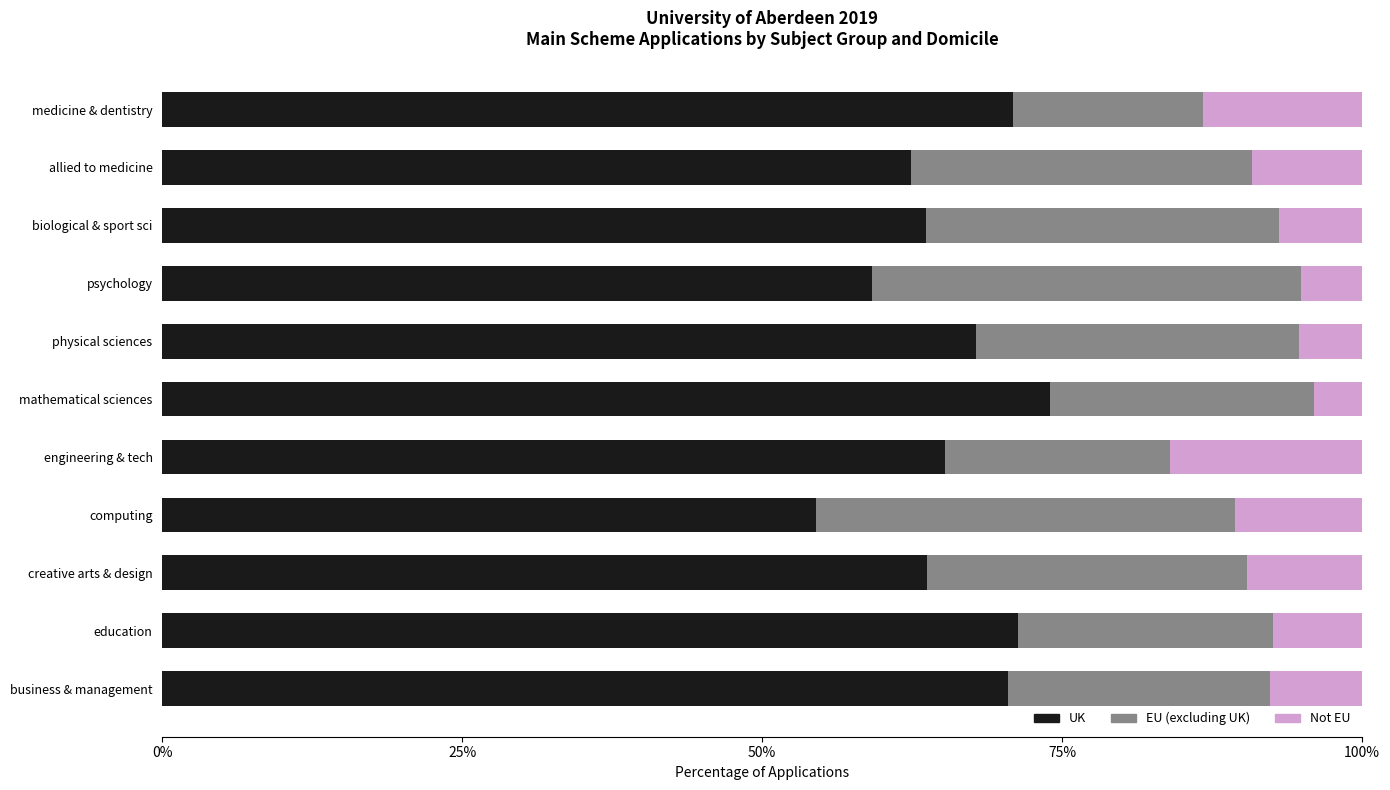

What is the difference between the maximum and minimum values in the UK series?

19.5